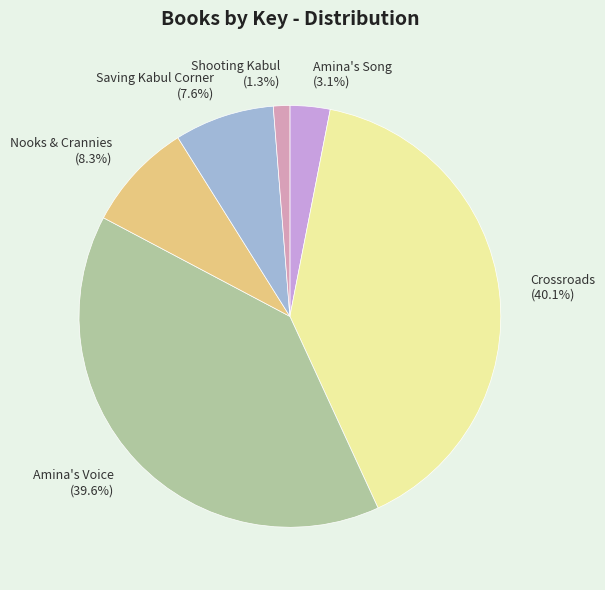

What percentage is NOT represented by Nooks & Crannies?

91.7%